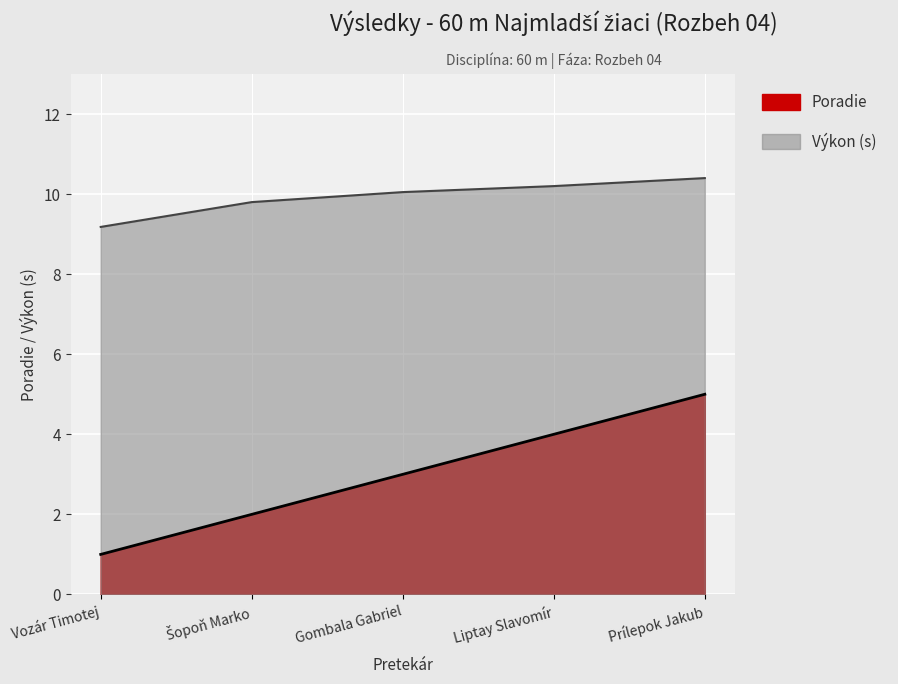

What is the label of the 5th point from the right?

Vozár Timotej